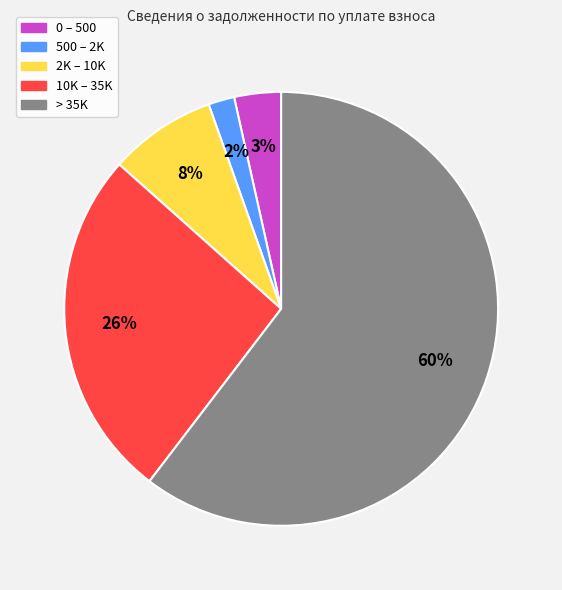

Count the number of slices in the pie.

5